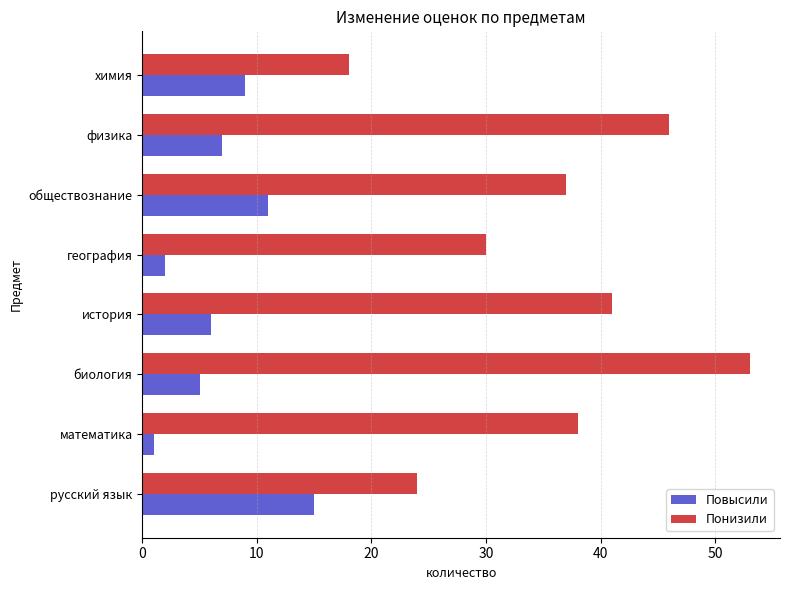

Which series has the largest total across all categories?

Понизили